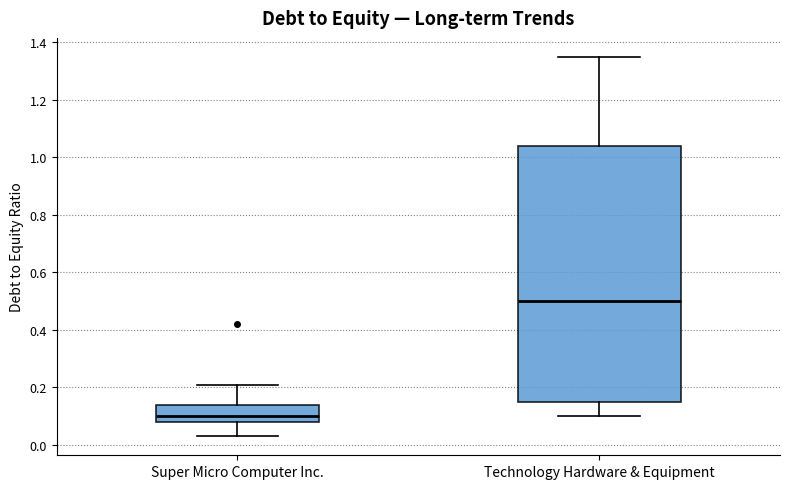

Which box has the highest median line?

Technology Hardware & Equipment